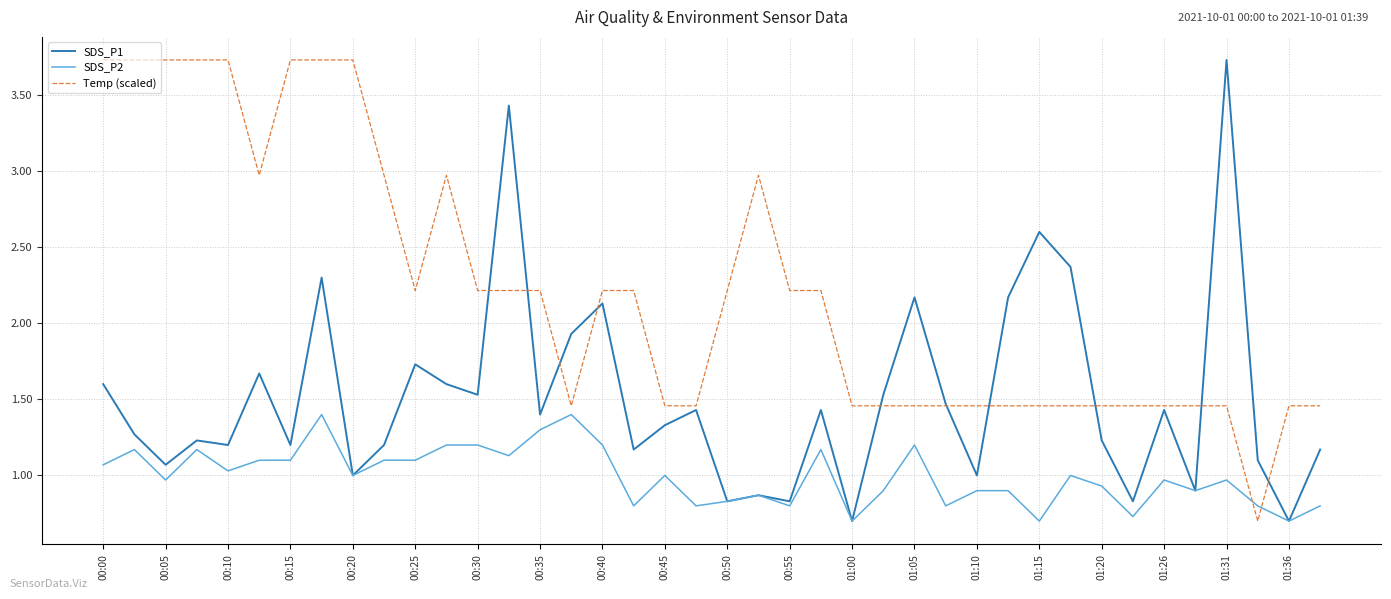

True or false: Temp (scaled) and SDS_P2 intersect in this chart.

True